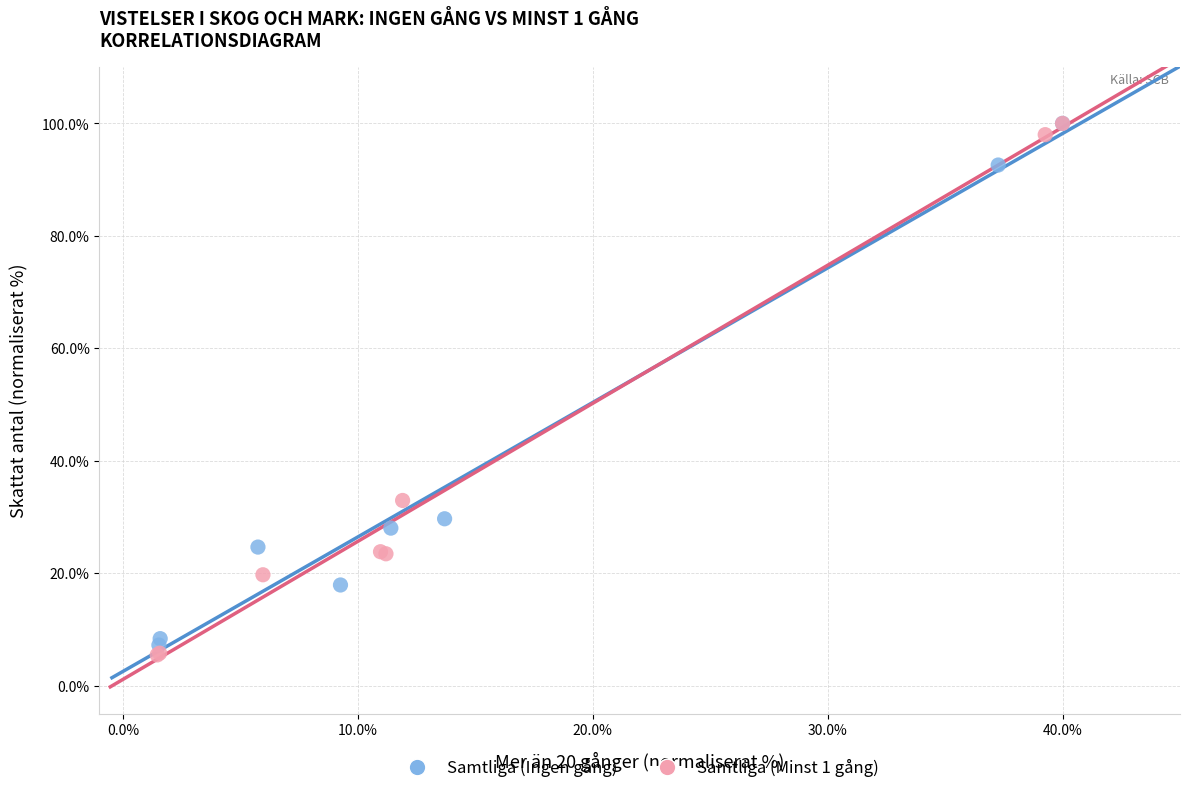

Which series has the widest spread of Y values?

Samtliga (Minst 1 gång)